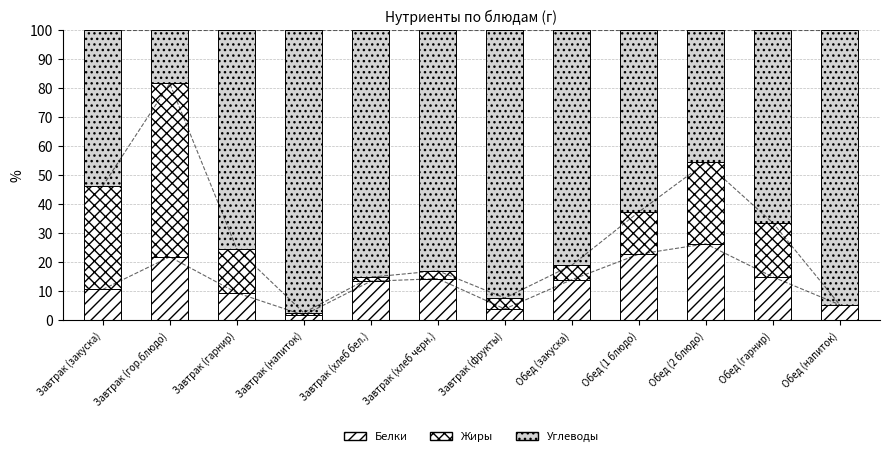

Reading right to left, what are all the values shown in this chart?

Белки: 5.2	14.8	26.2	22.7	13.9	3.8	14.2	13.3	1.6	9.3	21.7	10.5
Жиры: 0.0	18.7	28.0	14.5	5.0	3.8	2.7	1.4	0.8	15.2	59.8	35.6
Углеводы: 94.8	66.5	45.7	62.8	81.1	92.5	83.1	85.3	97.5	75.5	18.5	53.9